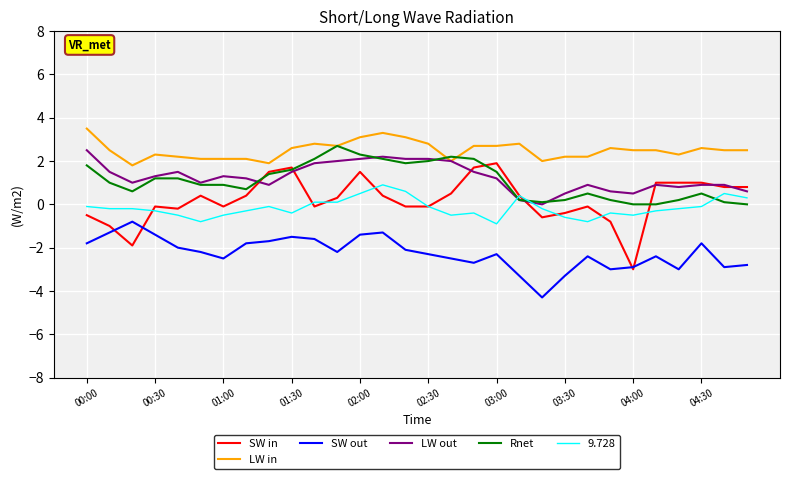

Which series has the largest total across all categories?

LW in